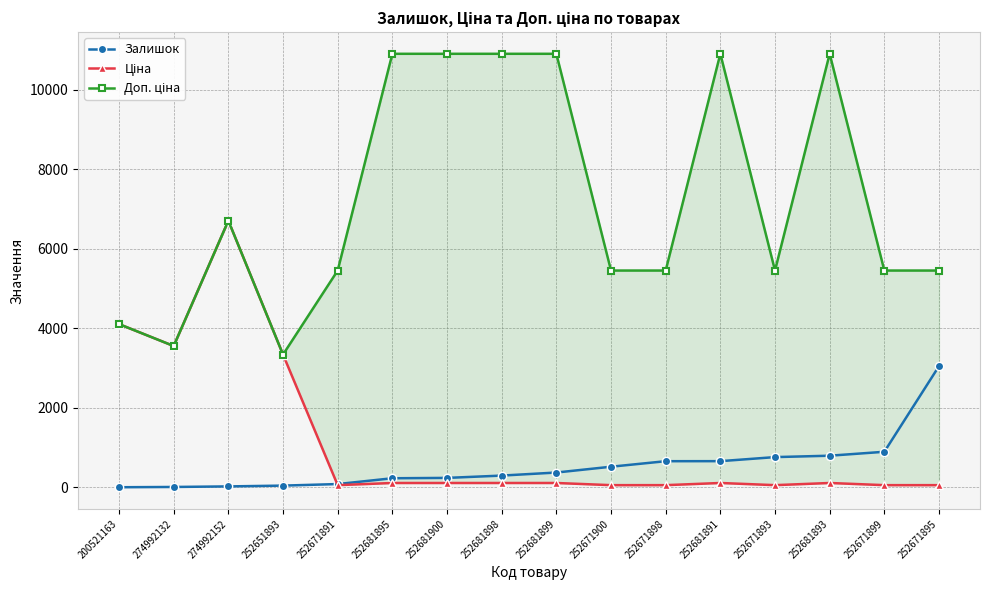

At how many categories does at least one series exceed 10888?

6